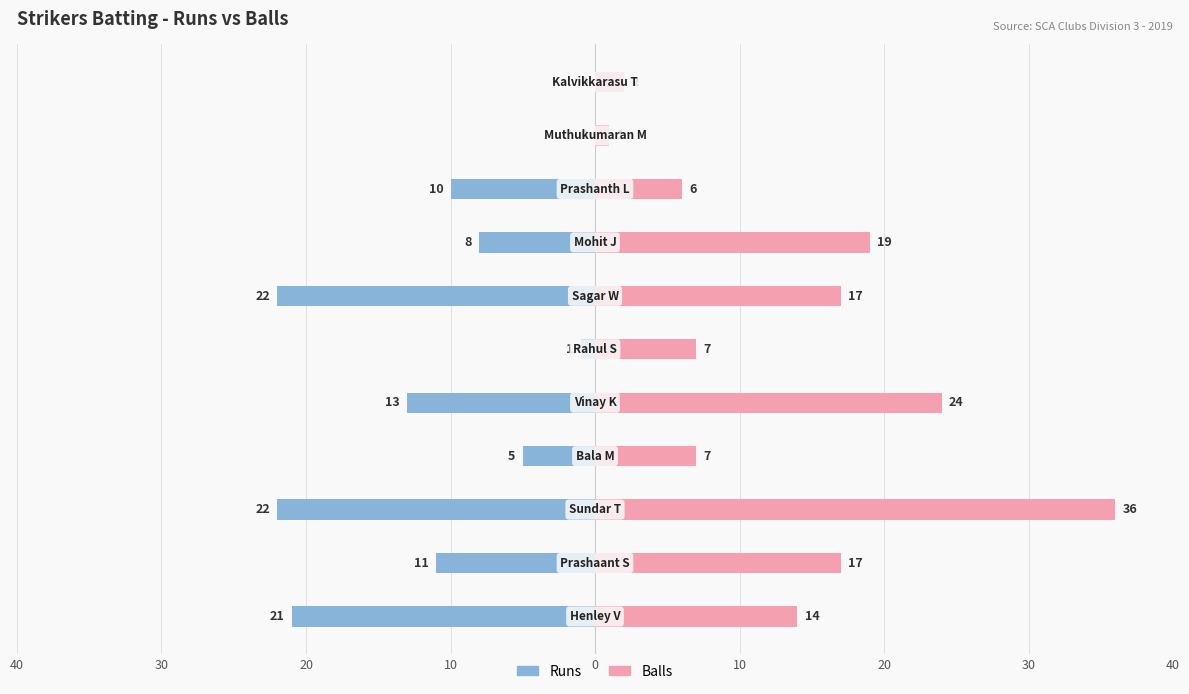

Which series has the largest total across all categories?

Balls